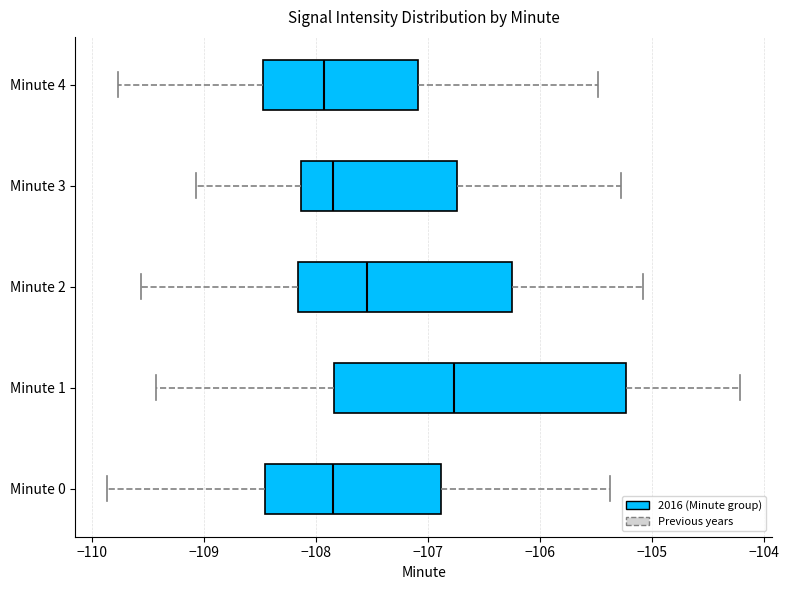

Where is the right edge of the box for Minute 2 on the x-axis? The values are not printed on the chart, so give them approximately, as read against the axis.

-106.3